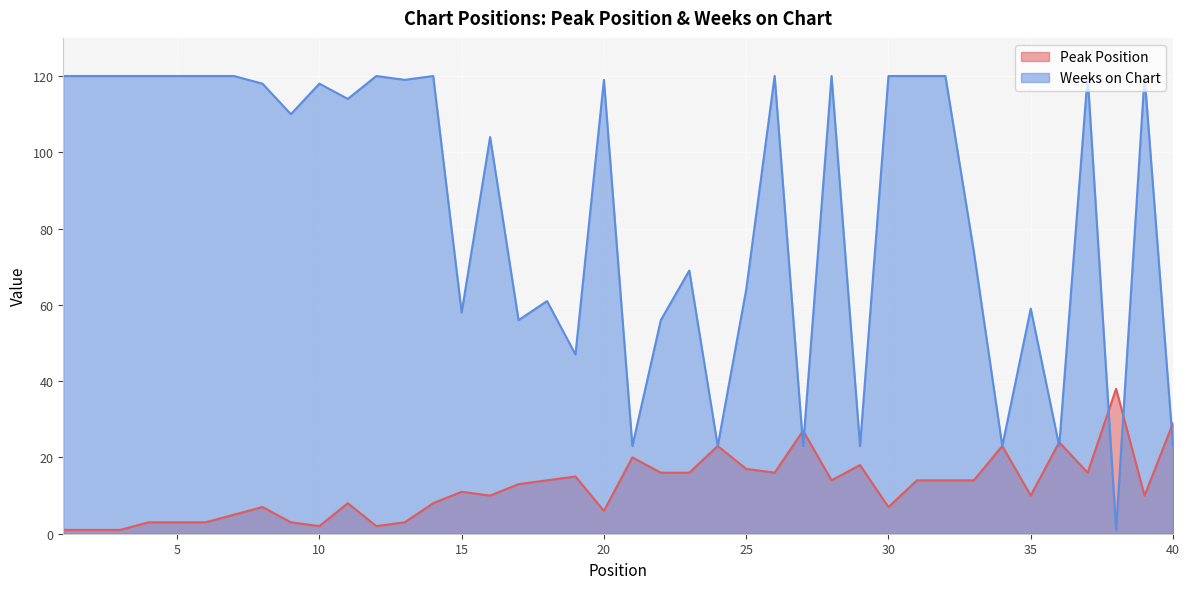

What is the value of the Weeks on Chart point at the 32nd from the left?

120